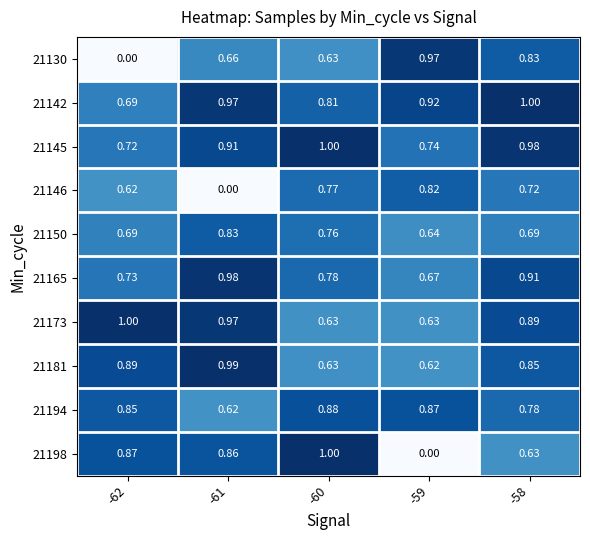

Is the value of 21194 at -61 greater than the value of 21142 at -61?

No